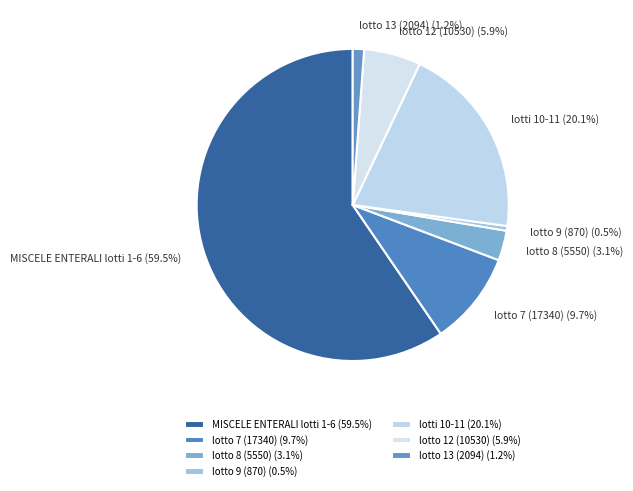

What percentage is NOT represented by lotto 9 (870)?

99.5%